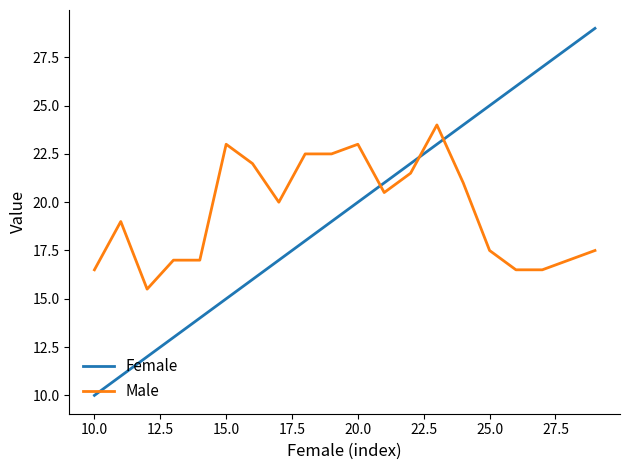

After their last crossing, which series has the higher values: Male or Female?

Female